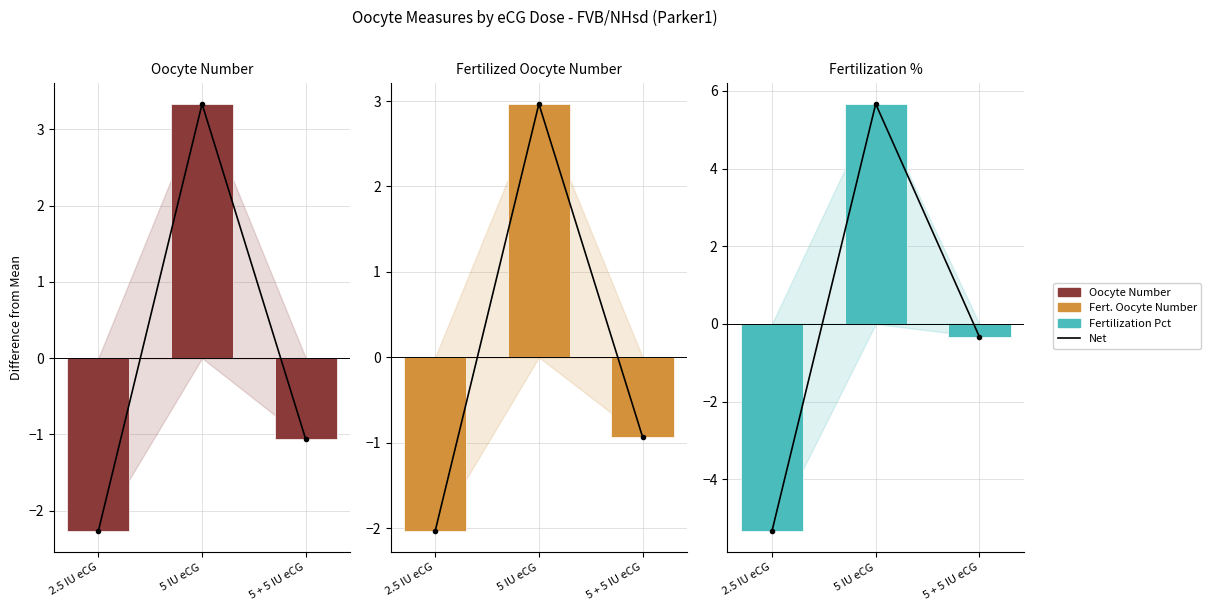

Which category has the highest value in the oocyte_fert_pct series?

5 IU eCG